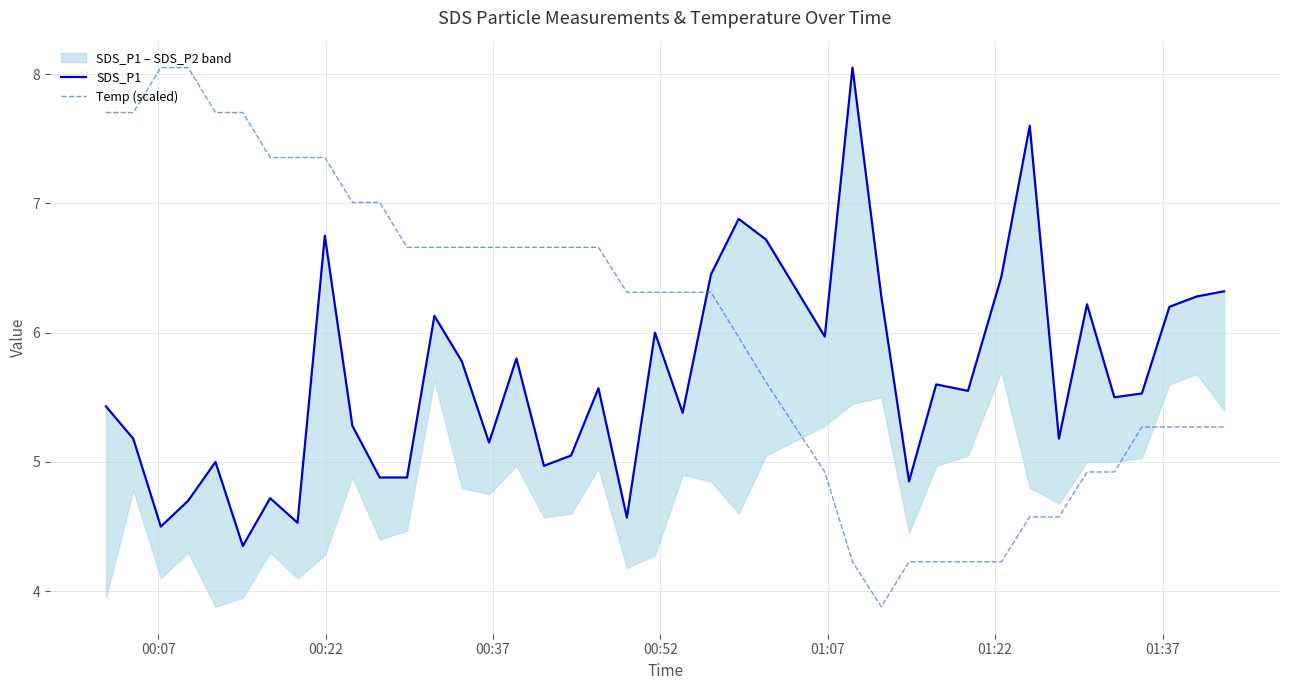

How many values in the SDS_P1 series exceed 5?

29